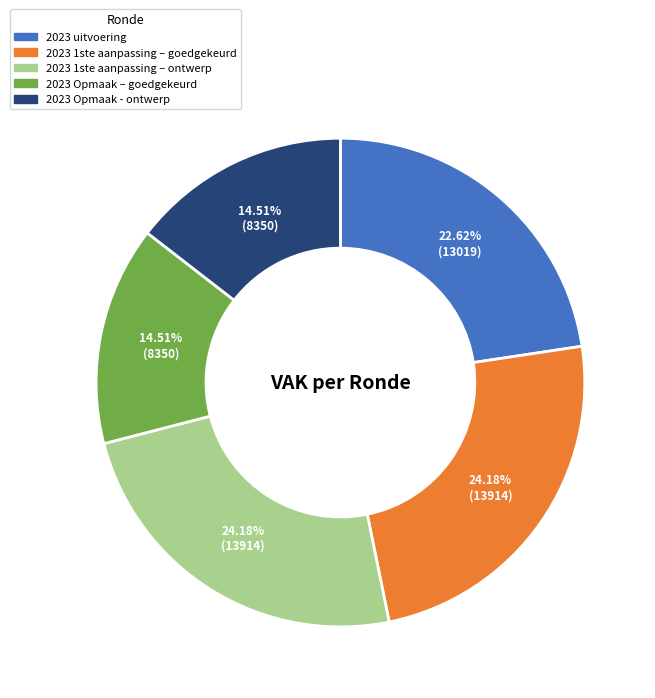

Combined, do 2023 Opmaak – goedgekeurd and 2023 uitvoering account for over 50%?

No